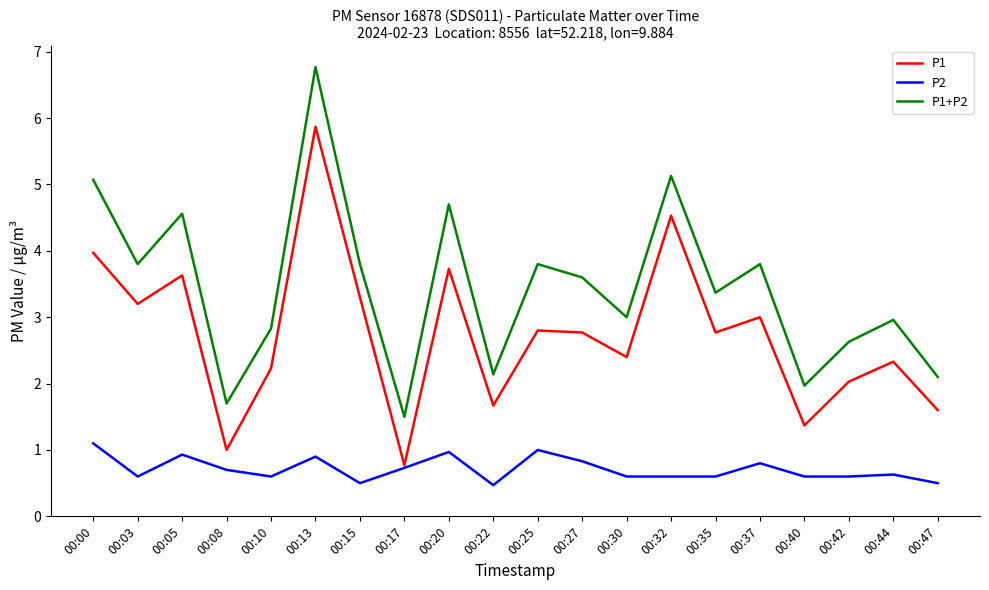

Is this an area chart (filled region under the line)?

No